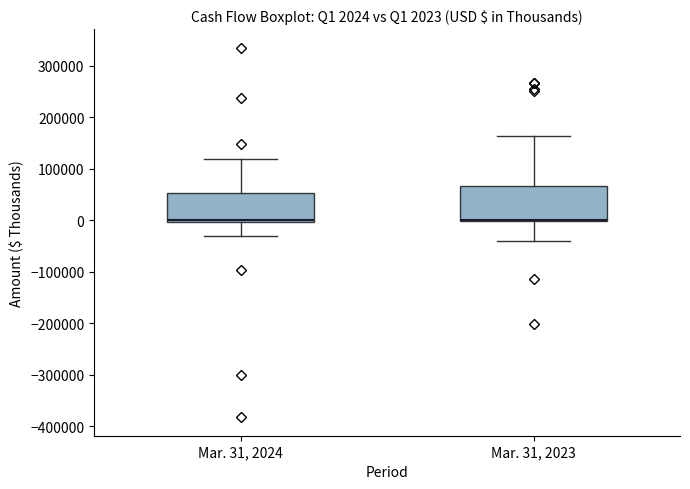

Comparing the boxes themselves (not the whiskers), which one is the tallest?

Mar. 31, 2023